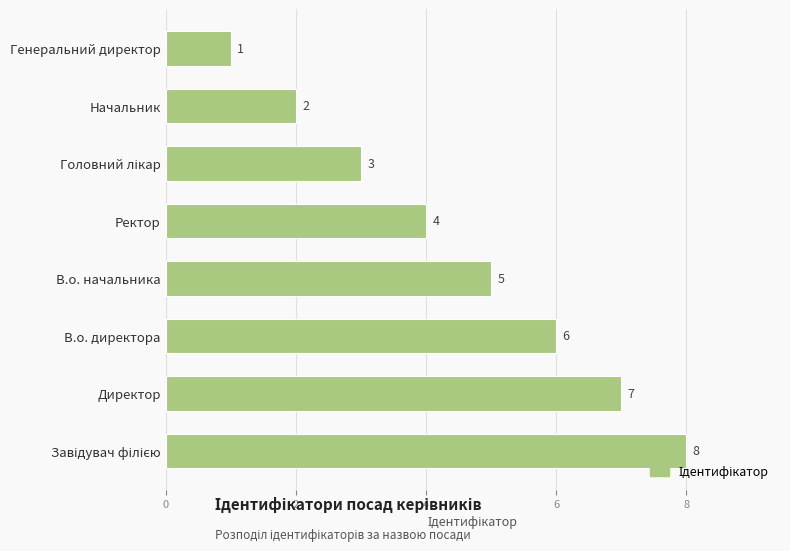

What value does the data have at В.о. директора?

6